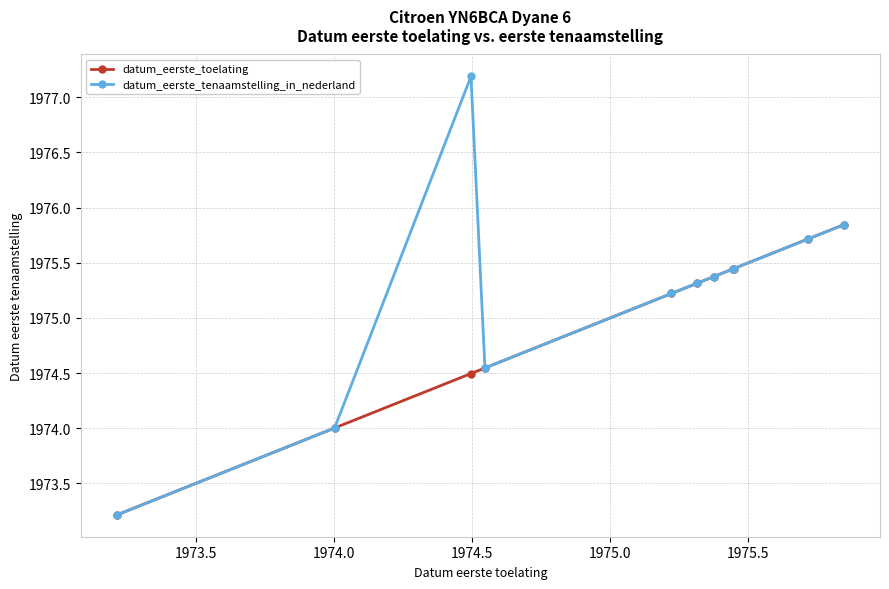

Which series has the largest range (max minus min)?

datum_eerste_tenaamstelling_in_nederland